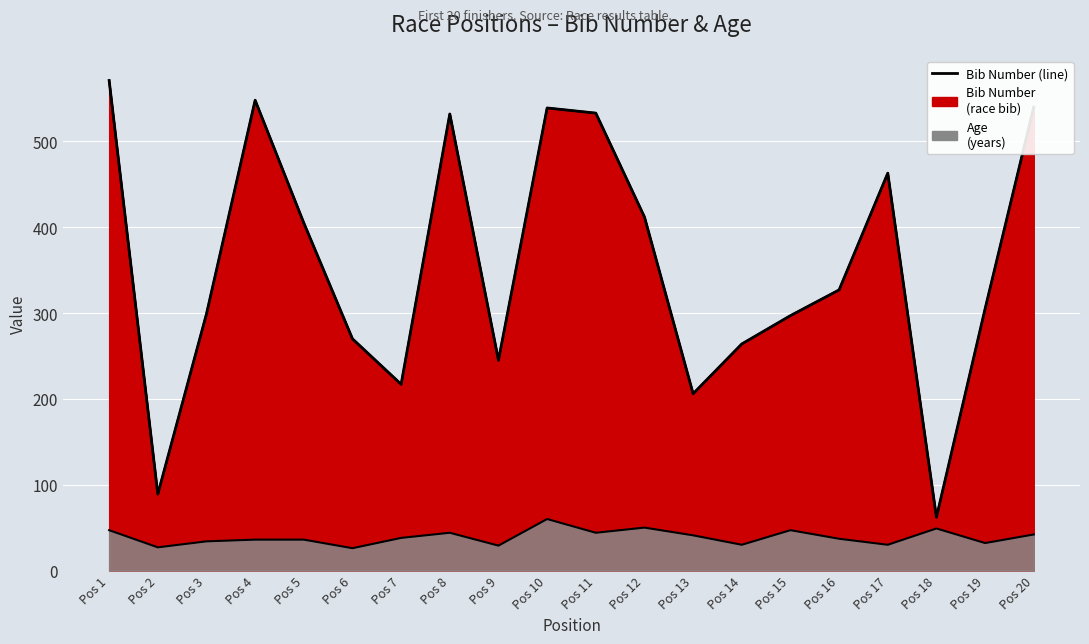

Rank the categories by value from highest to lowest.

Pos 1, Pos 4, Pos 20, Pos 10, Pos 11, Pos 8, Pos 17, Pos 12, Pos 5, Pos 16, Pos 19, Pos 3, Pos 15, Pos 6, Pos 14, Pos 9, Pos 7, Pos 13, Pos 2, Pos 18